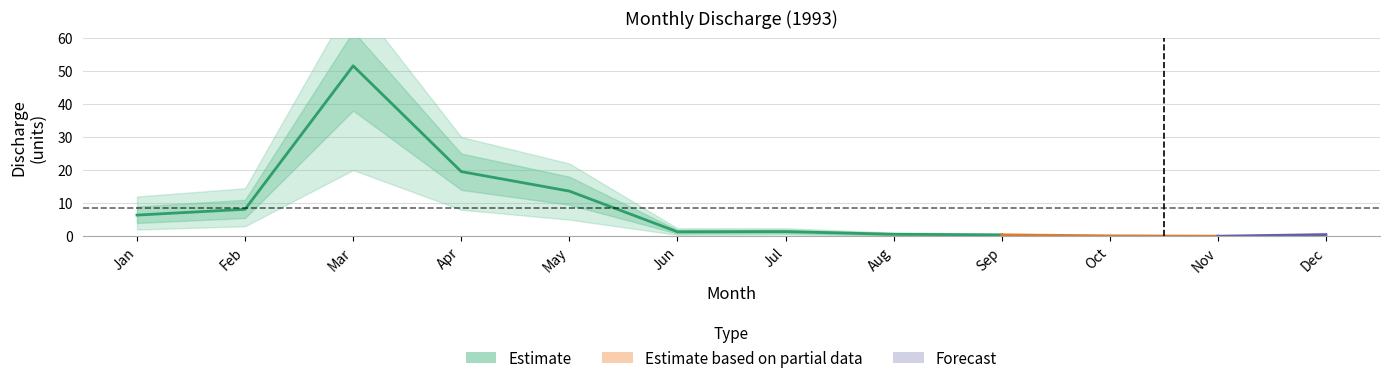

What is the ratio of the value at Mar to the value at Jun?

39.2